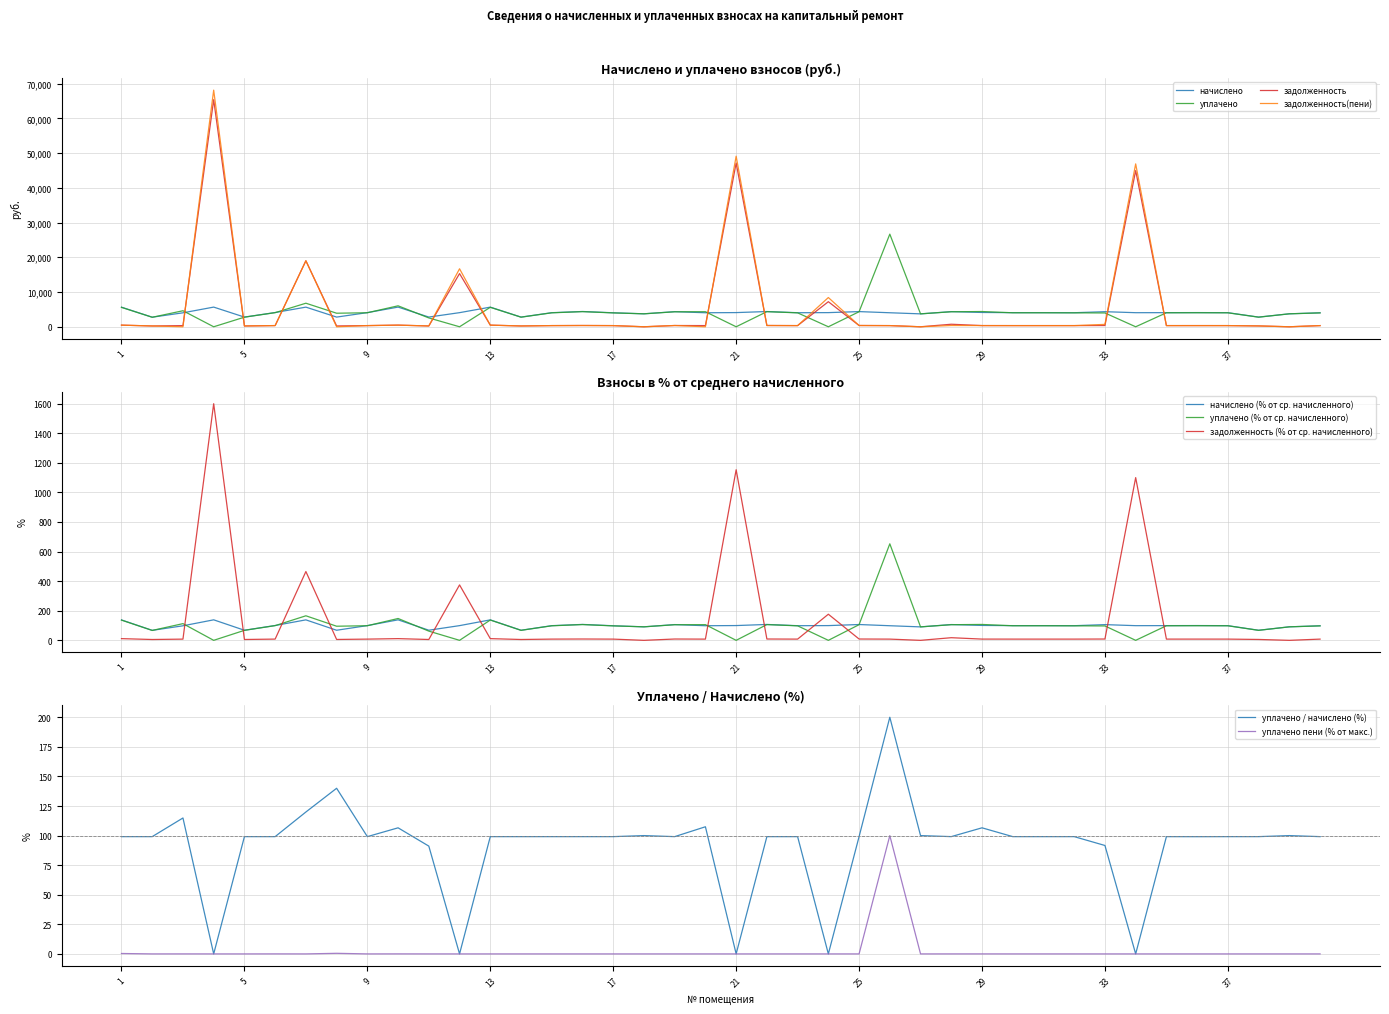

What is the difference between the maximum and minimum values in the начислено series?

2905.1